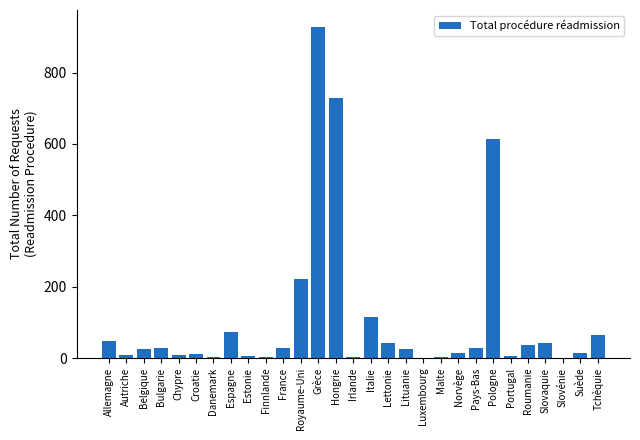

Is it true that the value at Tchèquie is 65?

True